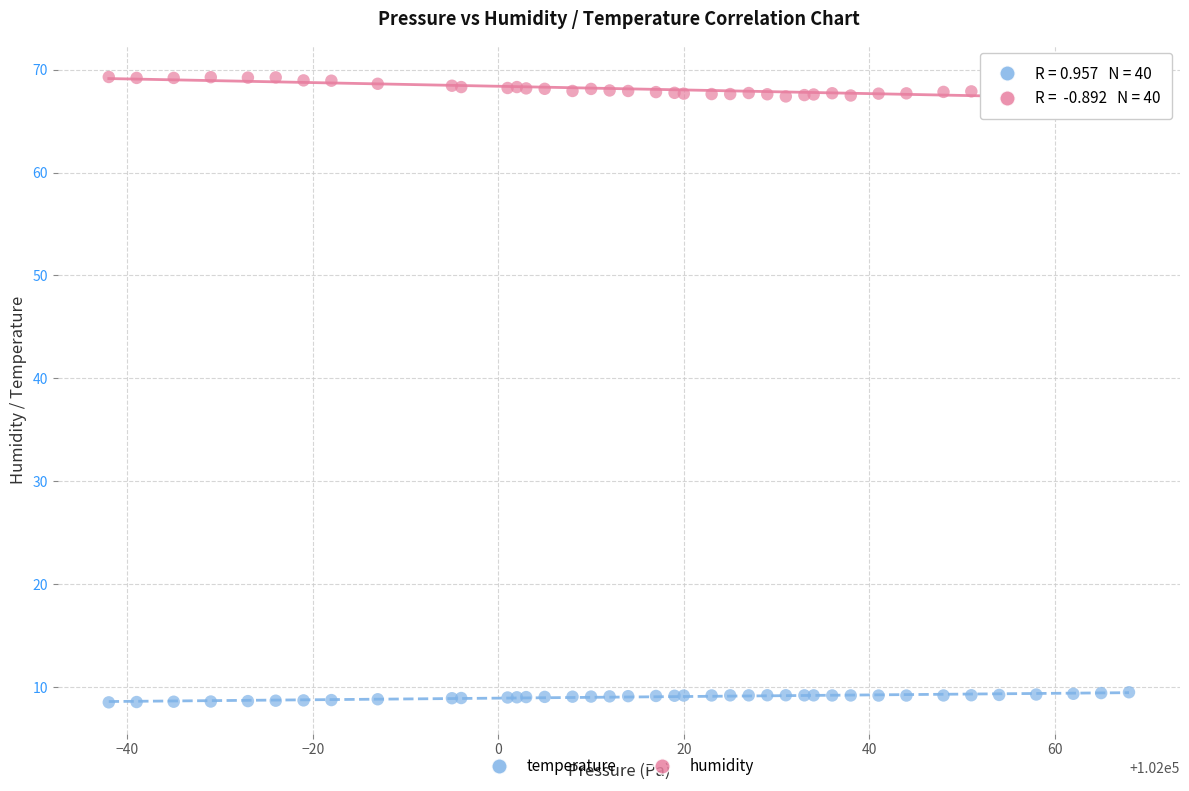

Which series reaches the minimum Y coordinate?

temperature